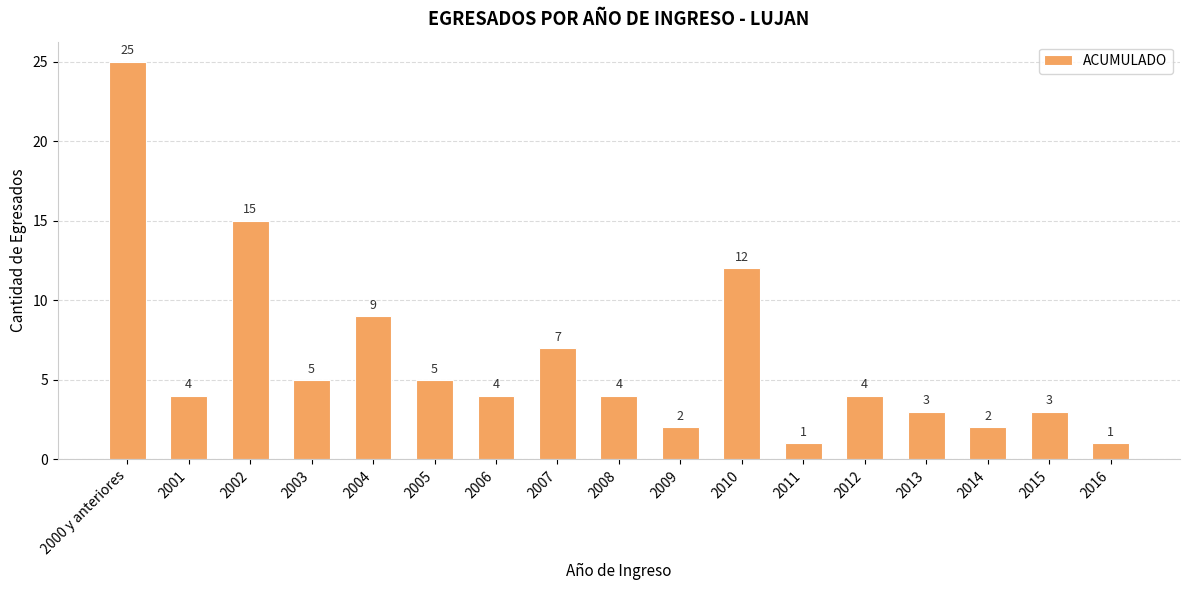

What is the greatest value displayed?

25